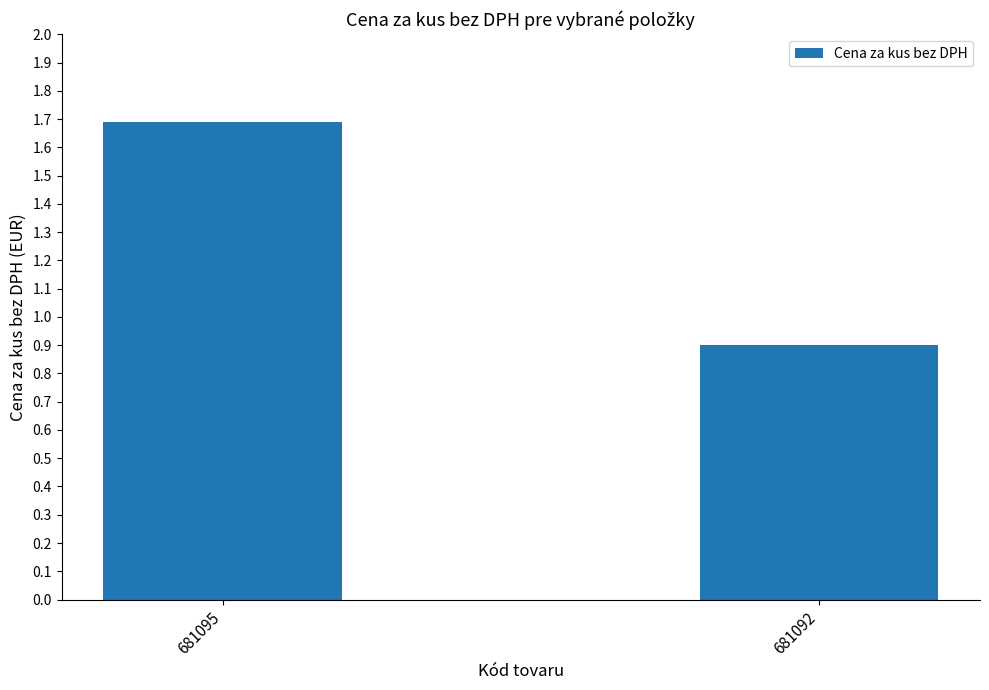

What is the smallest value displayed?

0.9